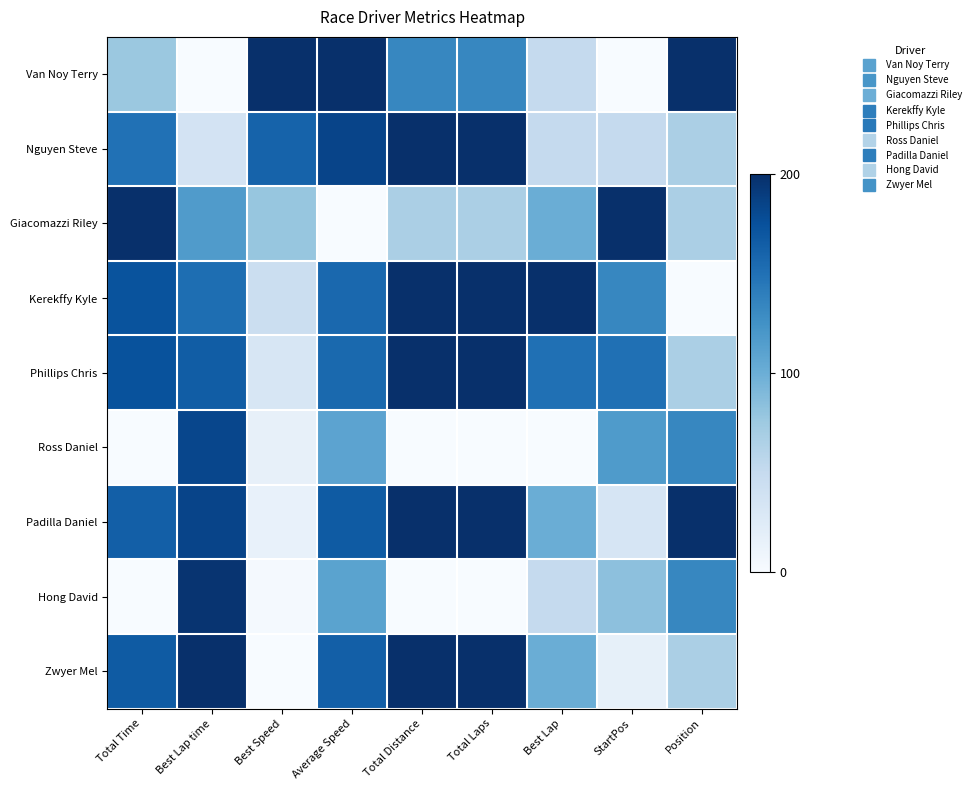

Reading left to right, what are all the values shown in this chart?

Van Noy Terry: Total Time=76.1	Best Lap time=0.0	Best Speed=200.0	Average Speed=200.0	Total Distance=133.3	Total Laps=133.3	Best Lap=50.0	StartPos=0.0	Position=200.0
Nguyen Steve: Total Time=149.3	Best Lap time=36.0	Best Speed=160.9	Average Speed=183.6	Total Distance=200.0	Total Laps=200.0	Best Lap=50.0	StartPos=50.0	Position=66.7
Giacomazzi Riley: Total Time=200.0	Best Lap time=116.4	Best Speed=78.7	Average Speed=0.0	Total Distance=66.7	Total Laps=66.7	Best Lap=100.0	StartPos=200.0	Position=66.7
Kerekffy Kyle: Total Time=173.3	Best Lap time=152.2	Best Speed=44.1	Average Speed=156.7	Total Distance=200.0	Total Laps=200.0	Best Lap=200.0	StartPos=133.3	Position=0.0
Phillips Chris: Total Time=174.1	Best Lap time=165.1	Best Speed=32.0	Average Speed=155.8	Total Distance=200.0	Total Laps=200.0	Best Lap=150.0	StartPos=150.0	Position=66.7
Ross Daniel: Total Time=0.3	Best Lap time=182.3	Best Speed=16.1	Average Speed=109.3	Total Distance=0.0	Total Laps=0.0	Best Lap=0.0	StartPos=116.7	Position=133.3
Padilla Daniel: Total Time=163.9	Best Lap time=184.0	Best Speed=14.6	Average Speed=166.8	Total Distance=200.0	Total Laps=200.0	Best Lap=100.0	StartPos=33.3	Position=200.0
Hong David: Total Time=0.0	Best Lap time=196.6	Best Speed=3.1	Average Speed=109.9	Total Distance=0.0	Total Laps=0.0	Best Lap=50.0	StartPos=83.3	Position=133.3
Zwyer Mel: Total Time=166.7	Best Lap time=200.0	Best Speed=0.0	Average Speed=163.8	Total Distance=200.0	Total Laps=200.0	Best Lap=100.0	StartPos=16.7	Position=66.7